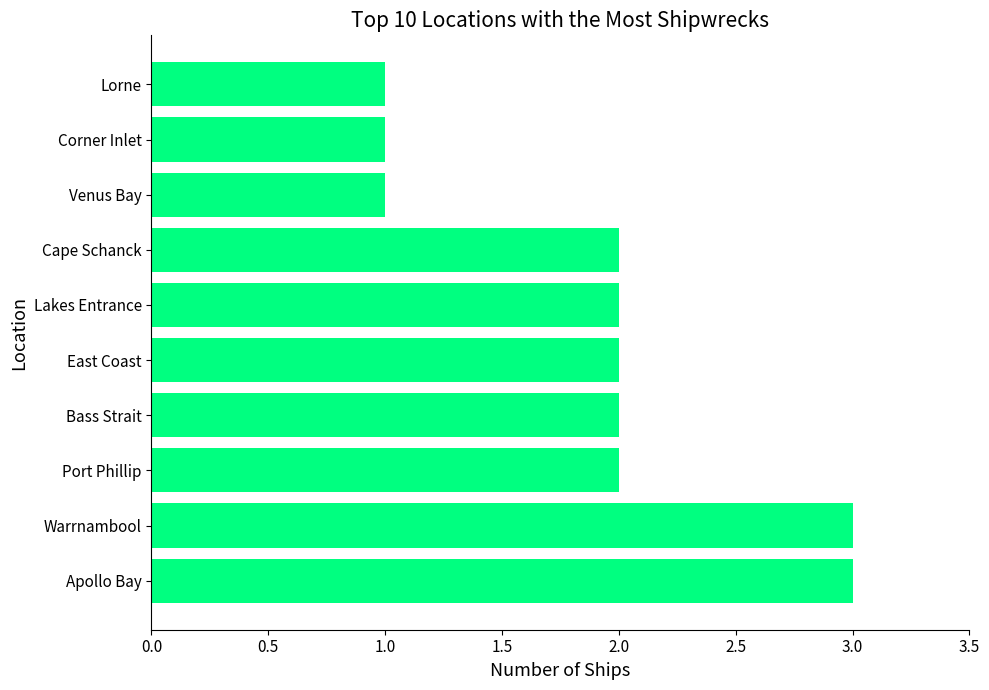

What is the average value?

2